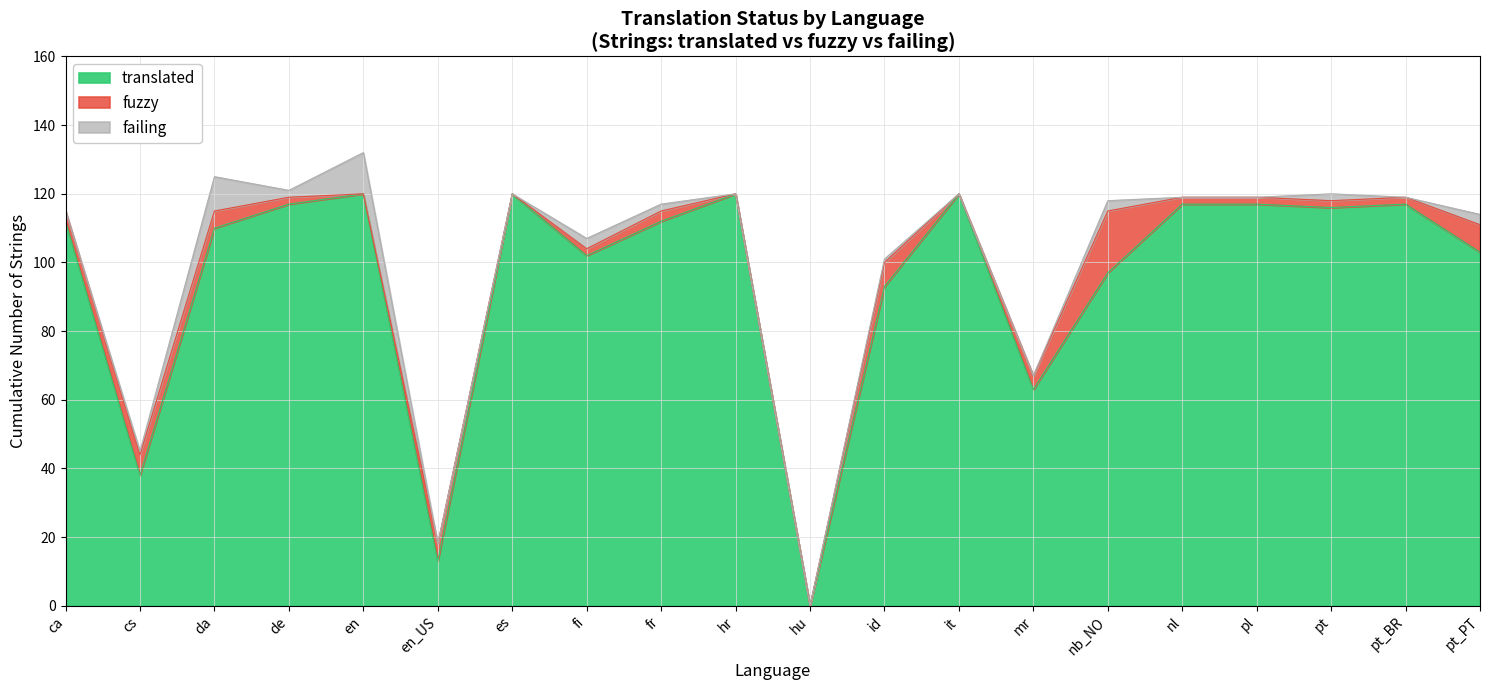

Rank the categories by translated value from lowest to highest.

hu, en_US, cs, mr, id, nb_NO, fi, pt_PT, da, ca, fr, pt, de, nl, pl, pt_BR, en, es, hr, it